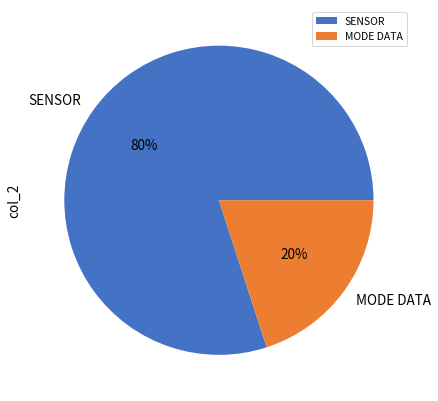

The MODE DATA slice represents 20% of the pie. True or false?

True